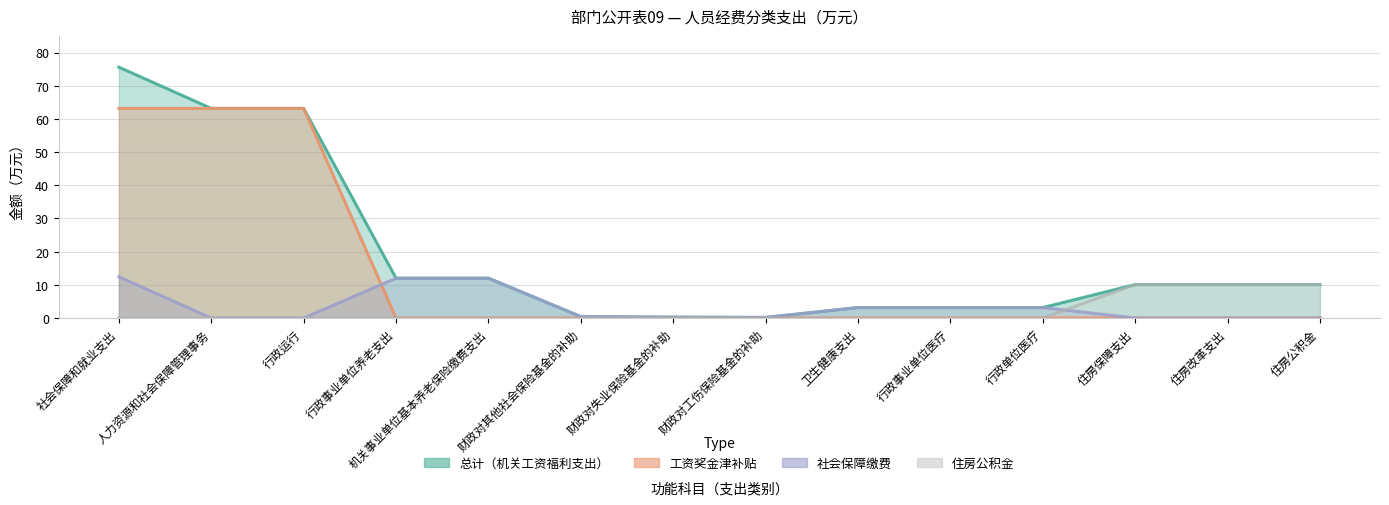

At how many categories does at least one series exceed 7?

8